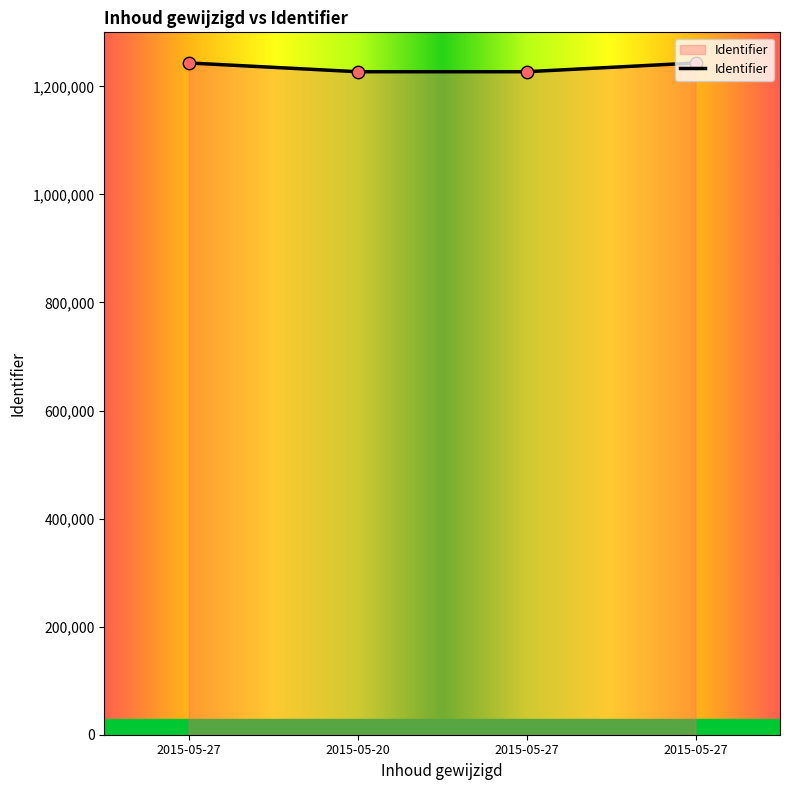

Which has a higher value, 2015-05-27 or 2015-05-27?

2015-05-27